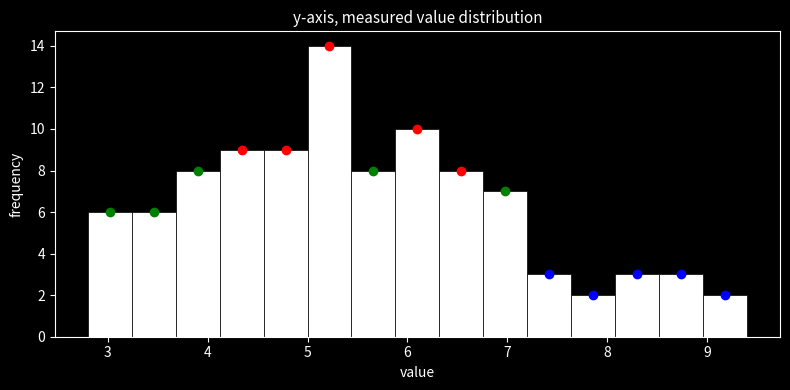

Reading left to right, list every bar in this chart as the range it spans on the x-axis followed by its height. Neither the bar edges nor the heights are printed on the chart, so give them approximately, as read against the axes.

2.80 to 3.24: 6
3.24 to 3.68: 6
3.68 to 4.12: 8
4.12 to 4.56: 9
4.56 to 5.00: 9
5.00 to 5.44: 14
5.44 to 5.88: 8
5.88 to 6.32: 10
6.32 to 6.76: 8
6.76 to 7.20: 7
7.20 to 7.64: 3
7.64 to 8.08: 2
8.08 to 8.52: 3
8.52 to 8.96: 3
8.96 to 9.40: 2